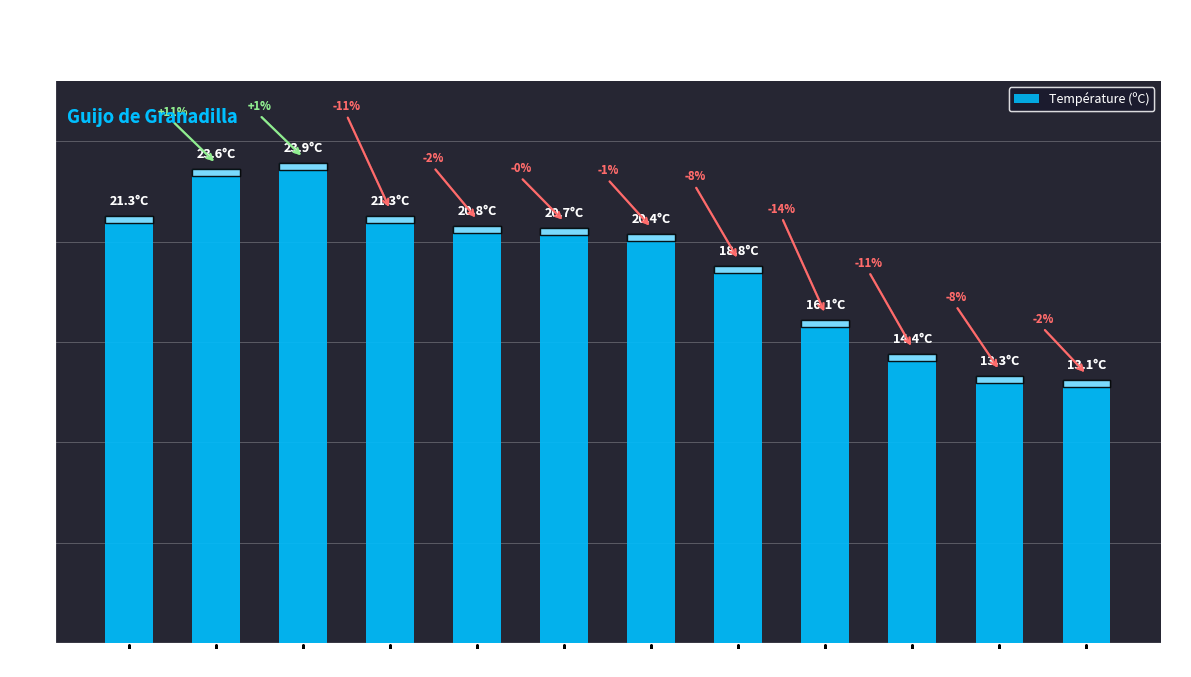

How many bars are there in total?

12